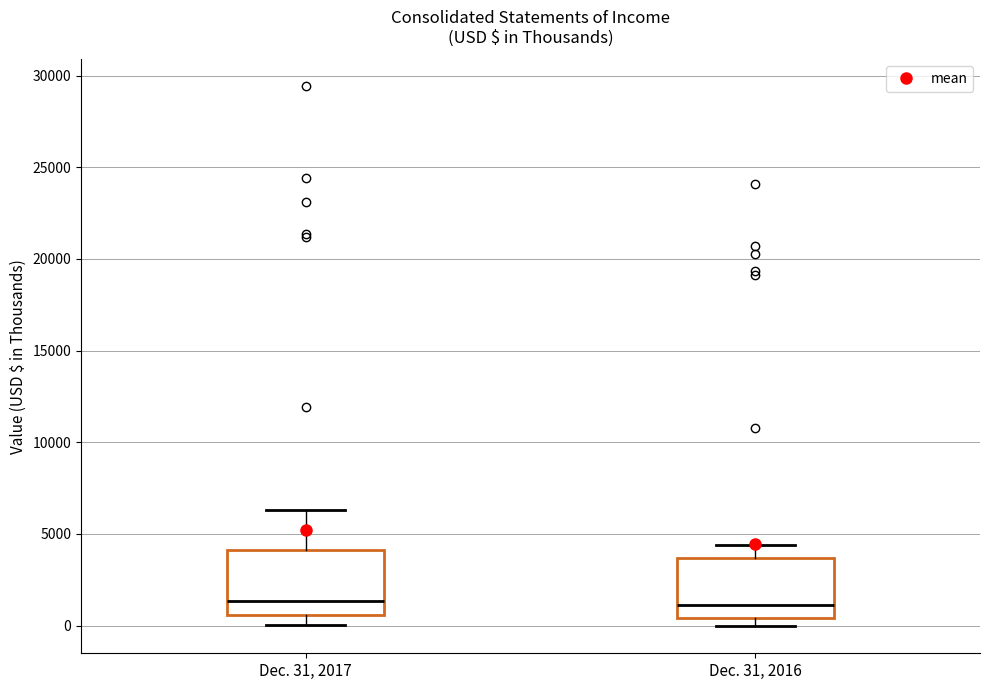

Reading left to right, read every box against the y-axis: the position of its median line, the range the box covers, and the ends of its whiskers. The values are not printed on the chart, so give them approximately, as read against the axis.

Dec. 31, 2017: median 1500, box 500 to 4000, whiskers 0 to 6500
Dec. 31, 2016: median 1000, box 500 to 3500, whiskers 0 to 4500